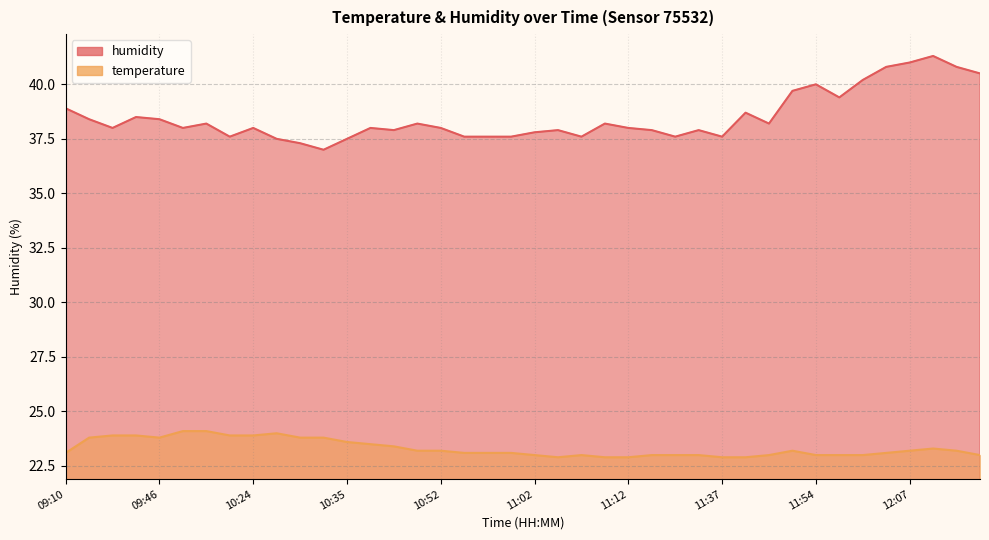

True or false: temperature has a value of 23.0 at 11:30.

True